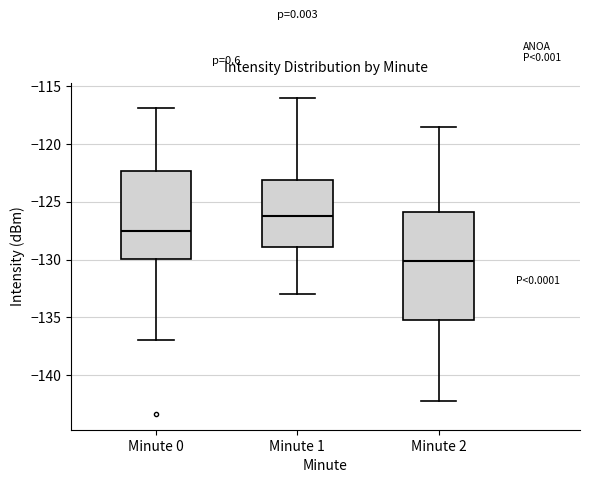

Reading left to right, read every box against the y-axis: the position of its median line, the range the box covers, and the ends of its whiskers. The values are not printed on the chart, so give them approximately, as read against the axis.

Minute 0: median -127.5, box -130.0 to -122.5, whiskers -137.0 to -117.0
Minute 1: median -126.0, box -129.0 to -123.0, whiskers -133.0 to -116.0
Minute 2: median -130.0, box -135.0 to -126.0, whiskers -142.0 to -118.5